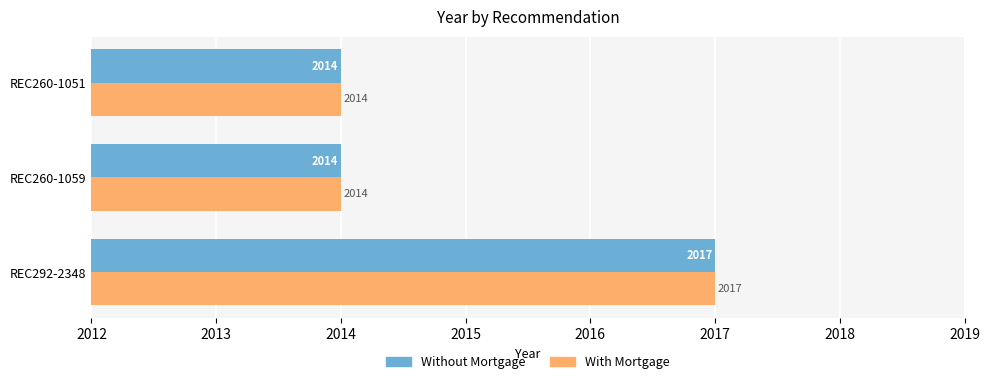

Count the Without Mortgage values in the range 2014 to 2017.

3